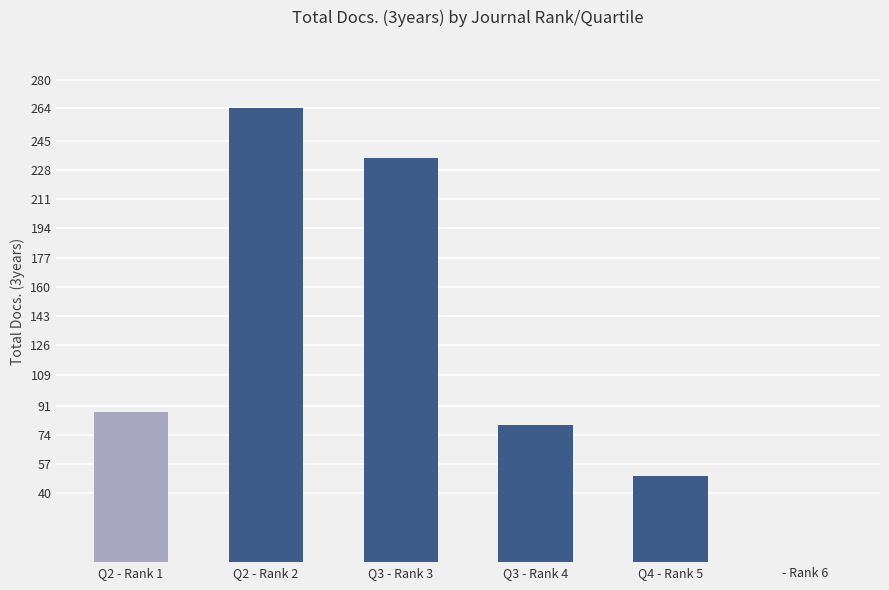

At which label is the value closest to 132?

Q2 - Rank 1